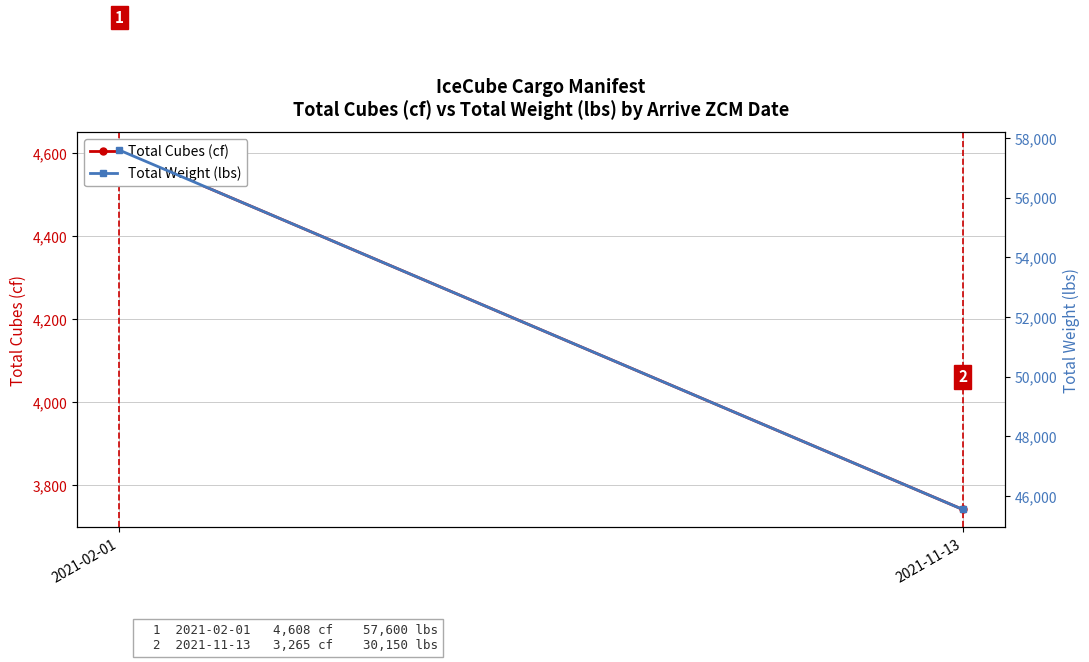

What is the highest value of the Total Weight (lbs) series?

57600.0